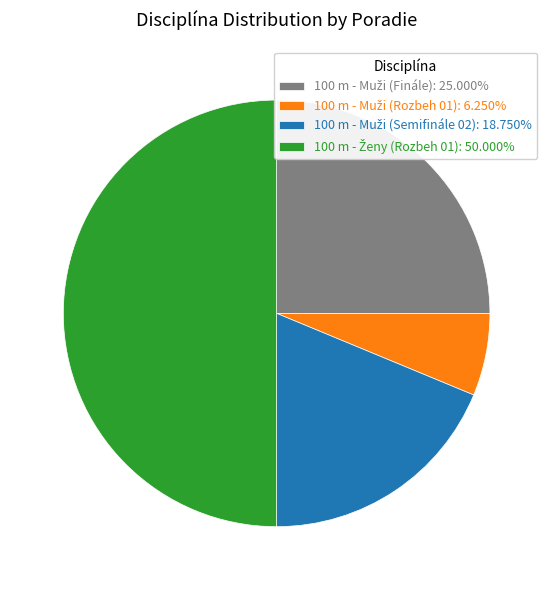

What is the change in value from 100 m - Muži (Rozbeh 01) to 100 m - Muži (Semifinále 02)?

+2